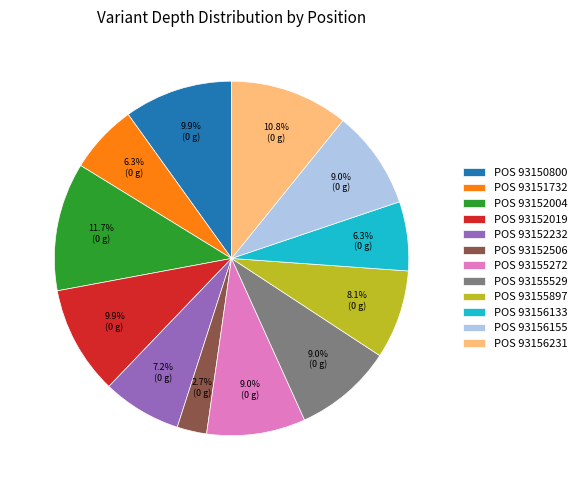

How many segments does this pie chart have?

12